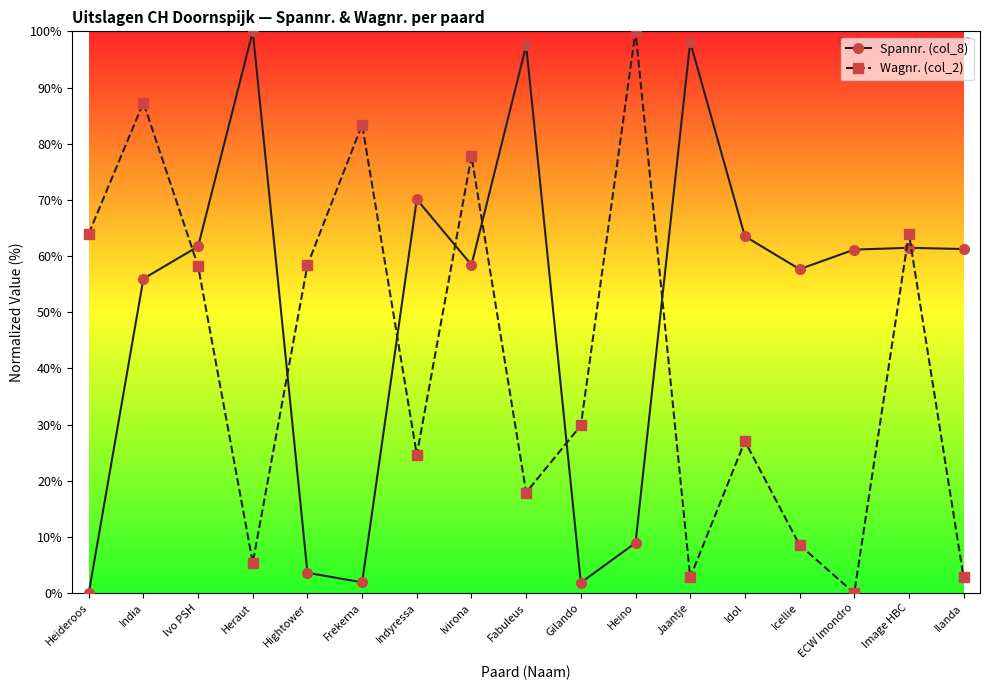

What is the maximum value shown in the chart?

100.0